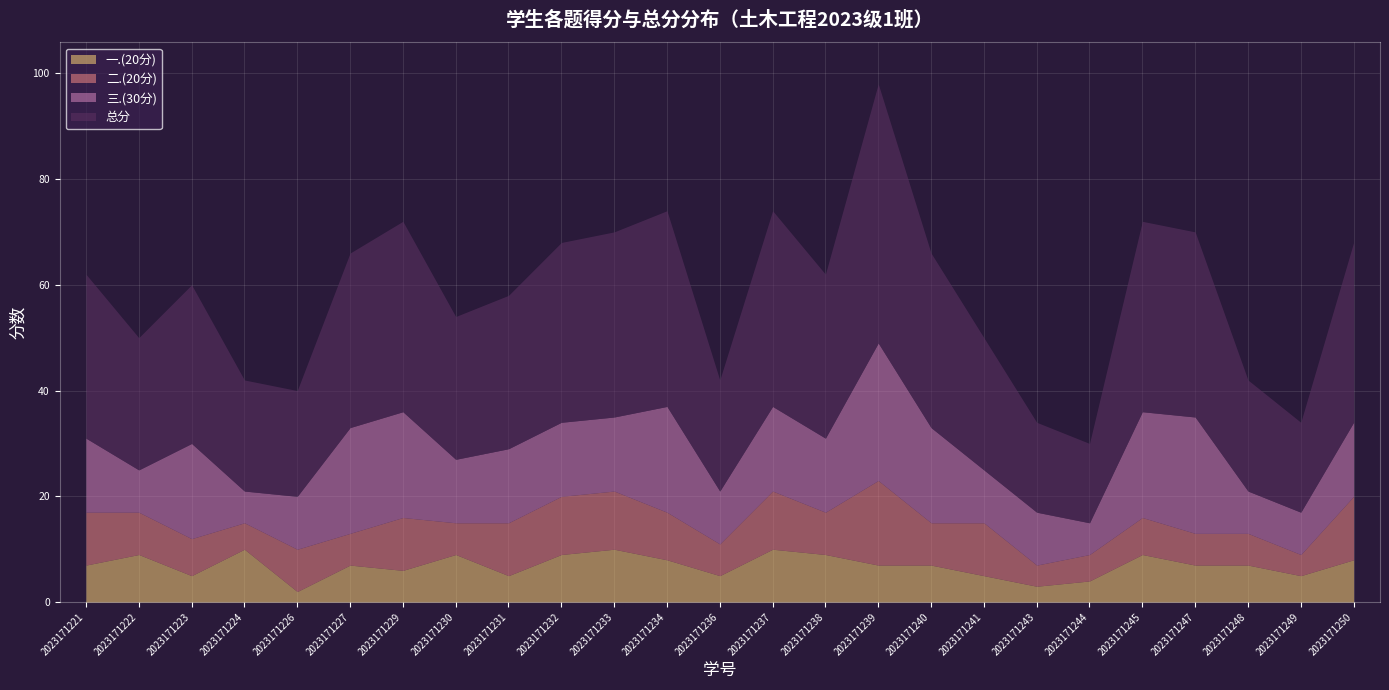

Reading left to right, list all the values displayed in this chart.

一.(20分): 2023171221=7	2023171222=9	2023171223=5	2023171224=10	2023171226=2	2023171227=7	2023171229=6	2023171230=9	2023171231=5	2023171232=9	2023171233=10	2023171234=8	2023171236=5	2023171237=10	2023171238=9	2023171239=7	2023171240=7	2023171241=5	2023171243=3	2023171244=4	2023171245=9	2023171247=7	2023171248=7	2023171249=5	2023171250=8
二.(20分): 2023171221=10	2023171222=8	2023171223=7	2023171224=5	2023171226=8	2023171227=6	2023171229=10	2023171230=6	2023171231=10	2023171232=11	2023171233=11	2023171234=9	2023171236=6	2023171237=11	2023171238=8	2023171239=16	2023171240=8	2023171241=10	2023171243=4	2023171244=5	2023171245=7	2023171247=6	2023171248=6	2023171249=4	2023171250=12
三.(30分): 2023171221=14	2023171222=8	2023171223=18	2023171224=6	2023171226=10	2023171227=20	2023171229=20	2023171230=12	2023171231=14	2023171232=14	2023171233=14	2023171234=20	2023171236=10	2023171237=16	2023171238=14	2023171239=26	2023171240=18	2023171241=10	2023171243=10	2023171244=6	2023171245=20	2023171247=22	2023171248=8	2023171249=8	2023171250=14
总分: 2023171221=31	2023171222=25	2023171223=30	2023171224=21	2023171226=20	2023171227=33	2023171229=36	2023171230=27	2023171231=29	2023171232=34	2023171233=35	2023171234=37	2023171236=21	2023171237=37	2023171238=31	2023171239=49	2023171240=33	2023171241=25	2023171243=17	2023171244=15	2023171245=36	2023171247=35	2023171248=21	2023171249=17	2023171250=34